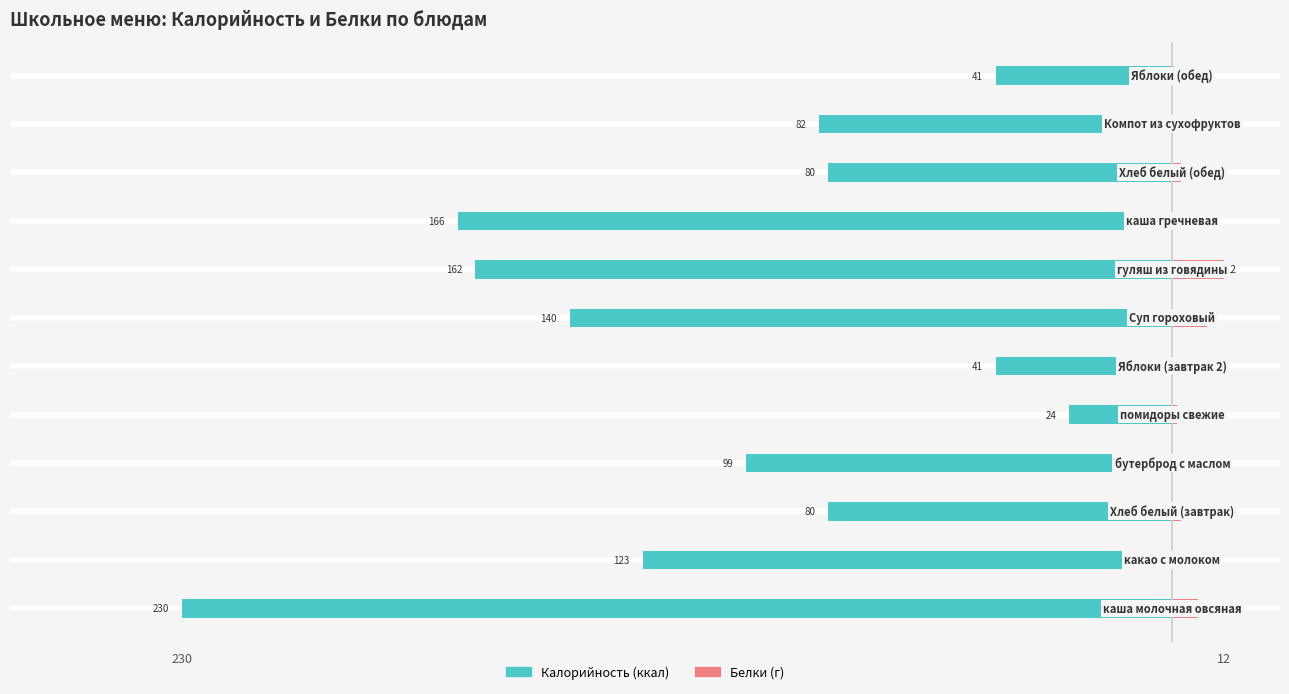

True or false: Калорийность has a value of -70.2 at 5.

False